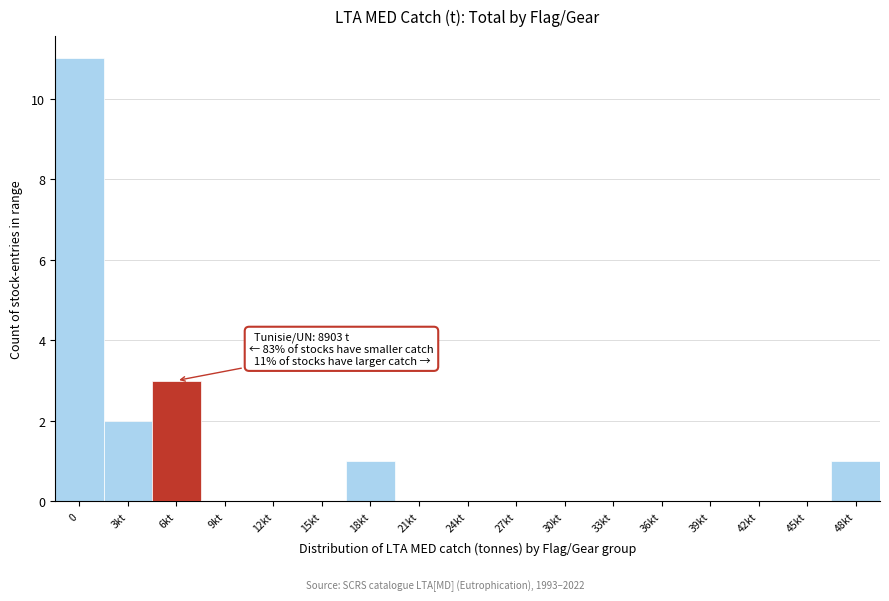

Reading left to right, list all the values displayed in this chart.

0=11	3kt=2	6kt=3	9kt=0	12kt=0	15kt=0	18kt=1	21kt=0	24kt=0	27kt=0	30kt=0	33kt=0	36kt=0	39kt=0	42kt=0	45kt=0	48kt=1